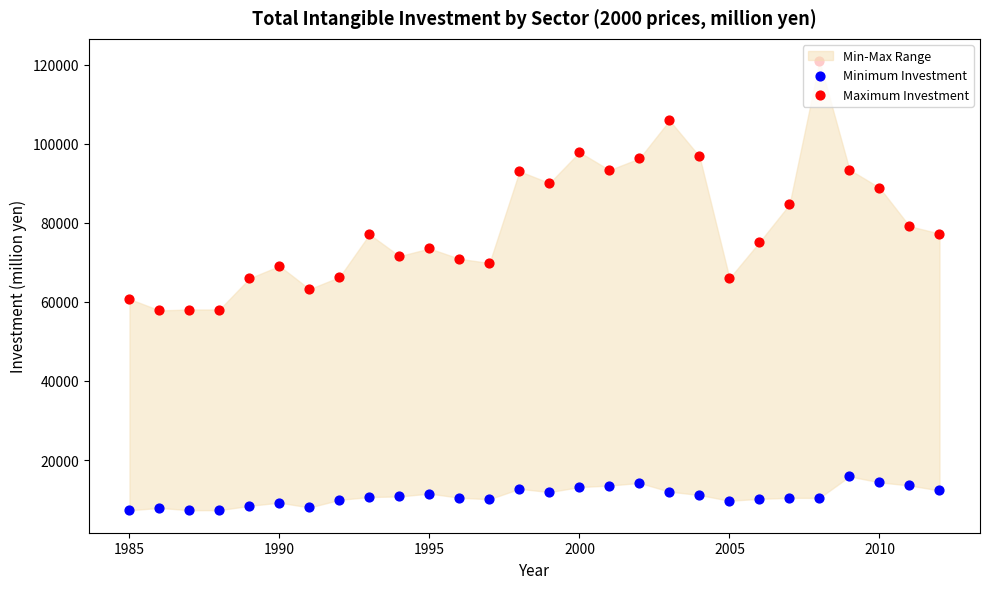

Is the value of Minimum Investment at 1985 greater than the value of Maximum Investment at 8?

No